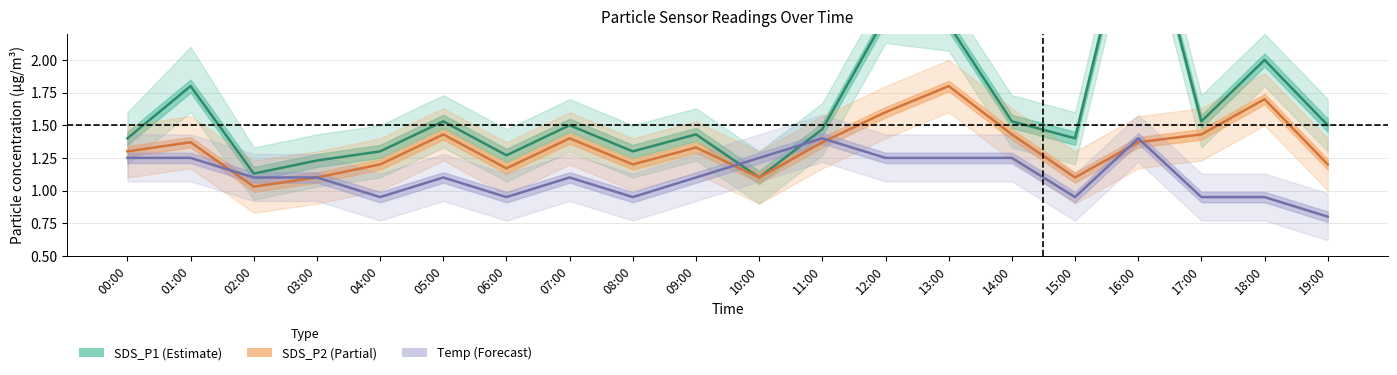

Reading left to right, transcribe all the data shown in this chart.

SDS_P1 (Estimate): 1.4	1.8	1.1	1.2	1.3	1.5	1.3	1.5	1.3	1.4	1.1	1.5	2.3	2.3	1.5	1.4	3.4	1.5	2.0	1.5
SDS_P2 (Partial): 1.3	1.4	1.0	1.1	1.2	1.4	1.2	1.4	1.2	1.3	1.1	1.4	1.6	1.8	1.4	1.1	1.4	1.4	1.7	1.2
Temp (Forecast): 1.2	1.2	1.1	1.1	1.0	1.1	1.0	1.1	1.0	1.1	1.2	1.4	1.2	1.2	1.2	1.0	1.4	1.0	1.0	0.8